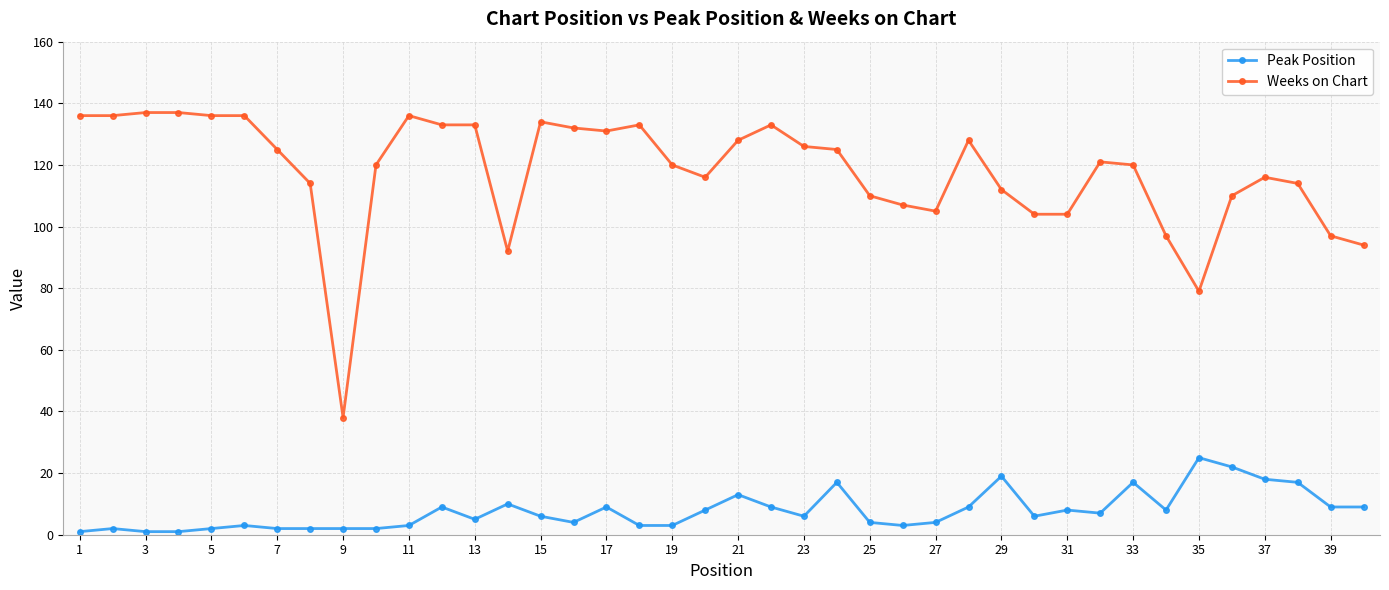

Which series has the largest range (max minus min)?

Weeks on Chart